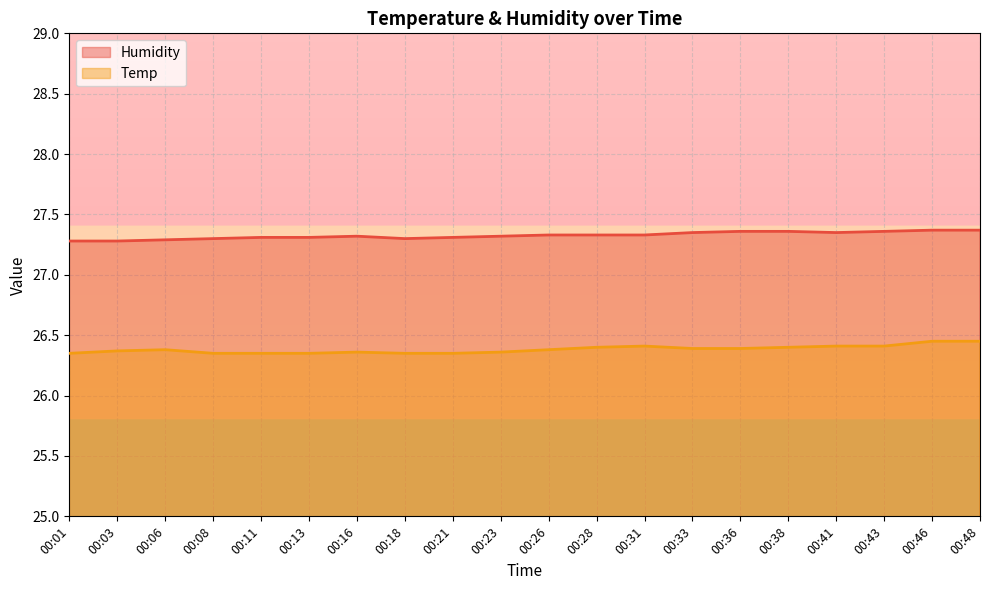

What is the minimum value for Humidity?

27.3